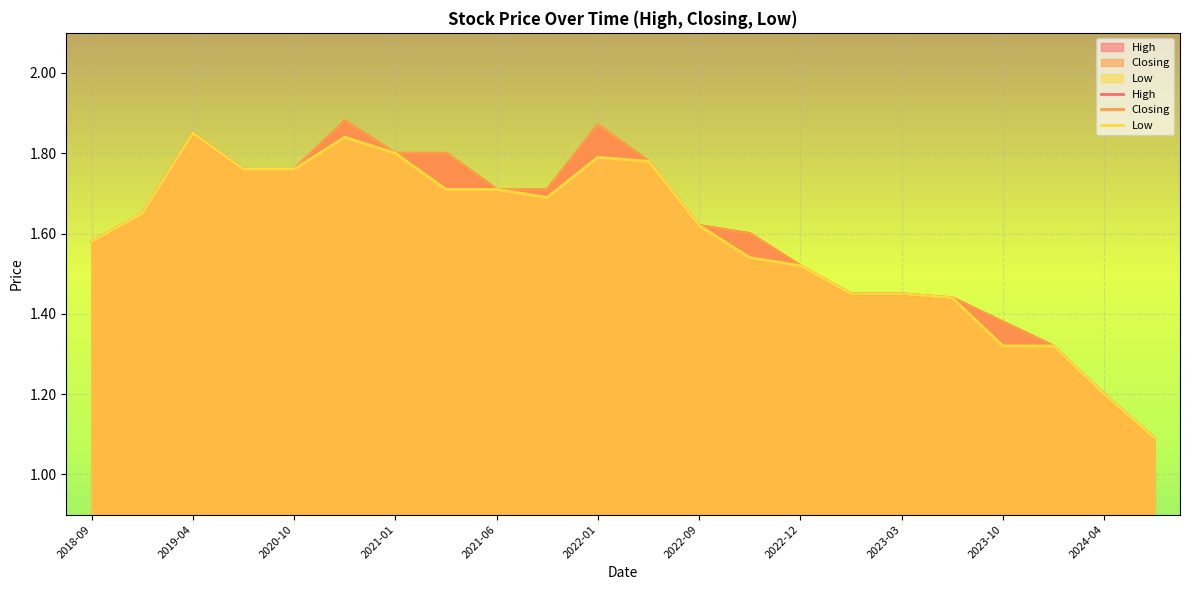

What is the smallest value displayed?

1.1